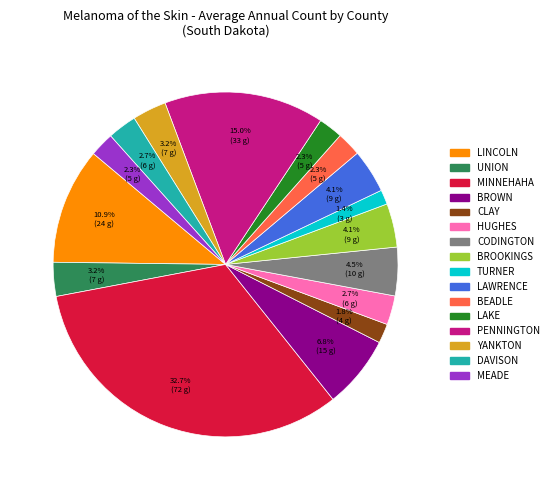

To the nearest percent, what is the average slice percentage?

6%